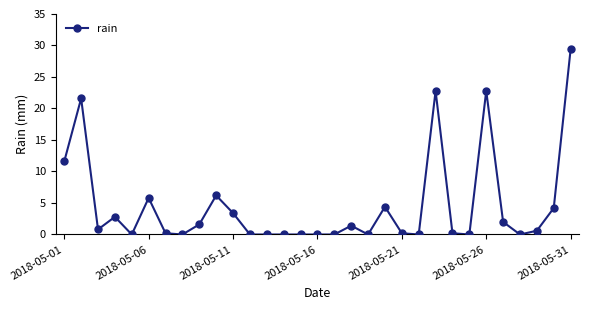

What is the maximum value shown in the chart?

29.4